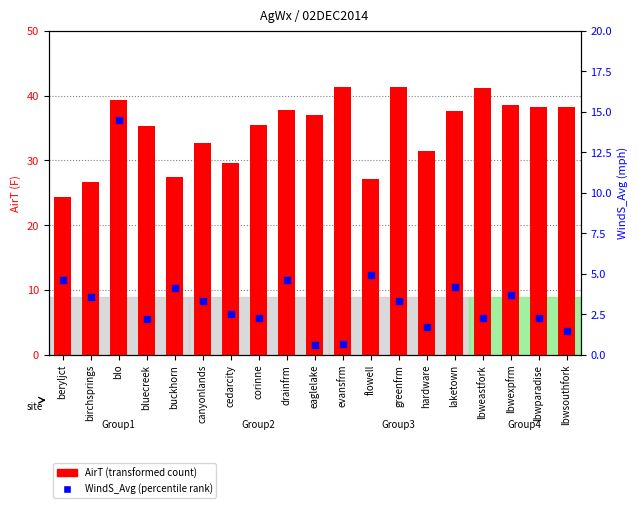

At which category is the sum across all series the highest?

blo